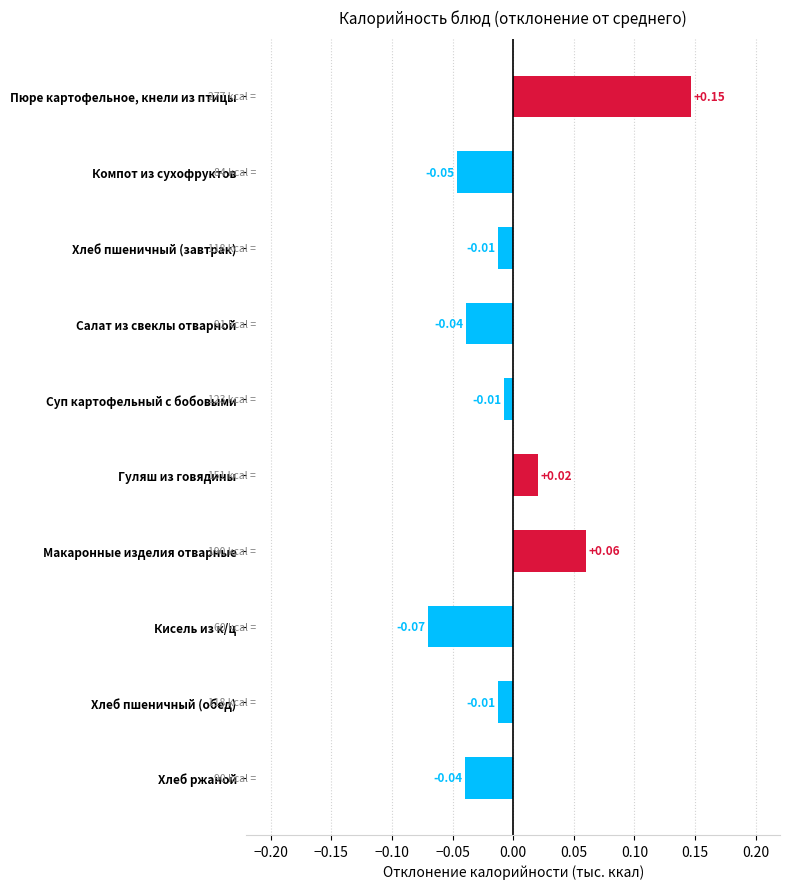

Which label corresponds to the largest value in the chart?

Пюре картофельное, кнели из птицы